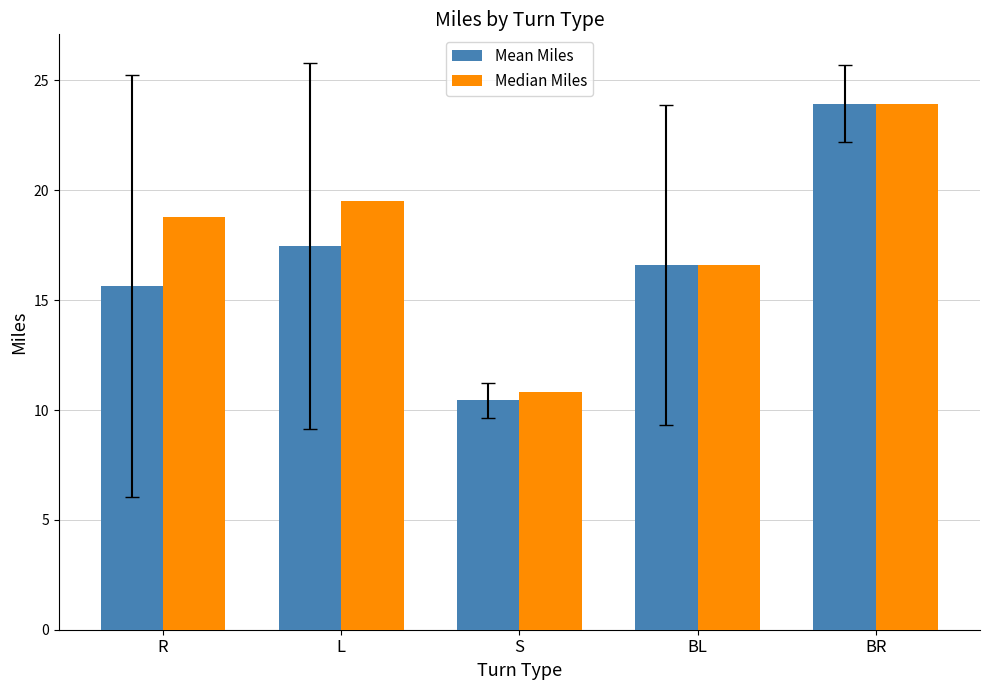

At which label does Median Miles first exceed 18?

R